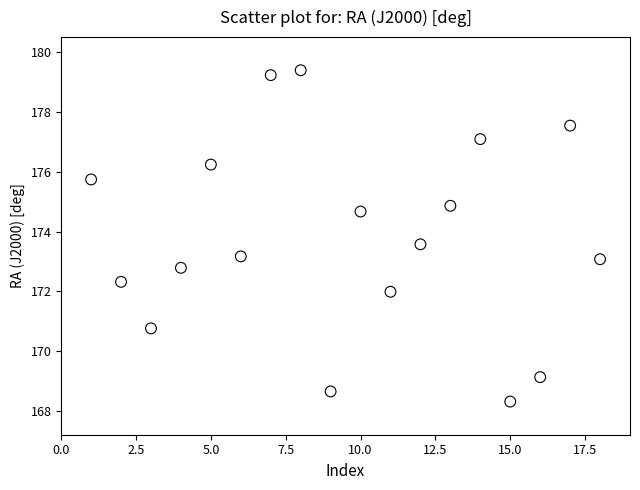

What is the range of Y values (max minus min)?

11.1